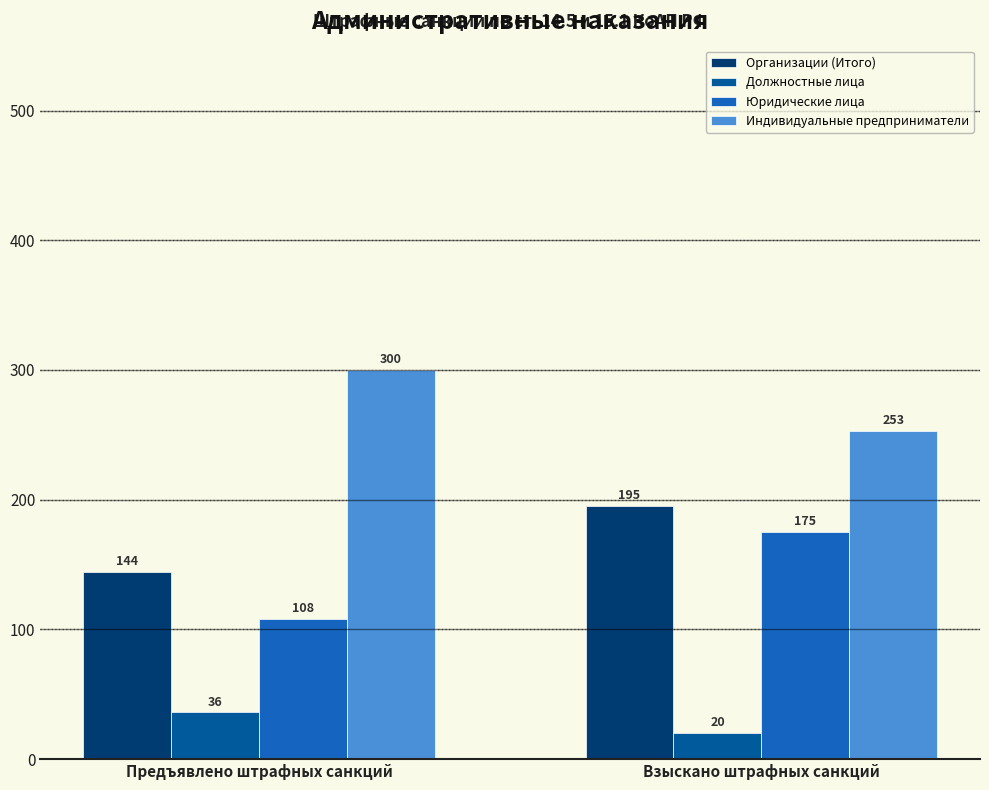

Does the chart contain any negative values?

No